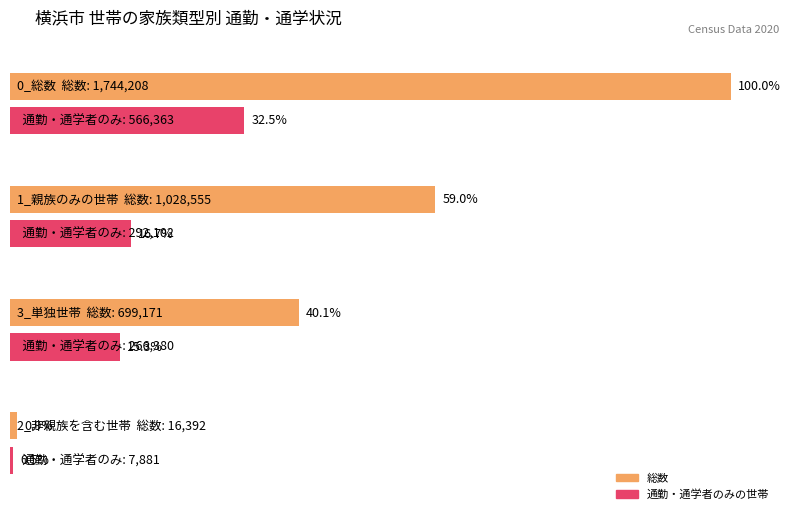

At which label does 総数 first exceed 1028555?

0_総数